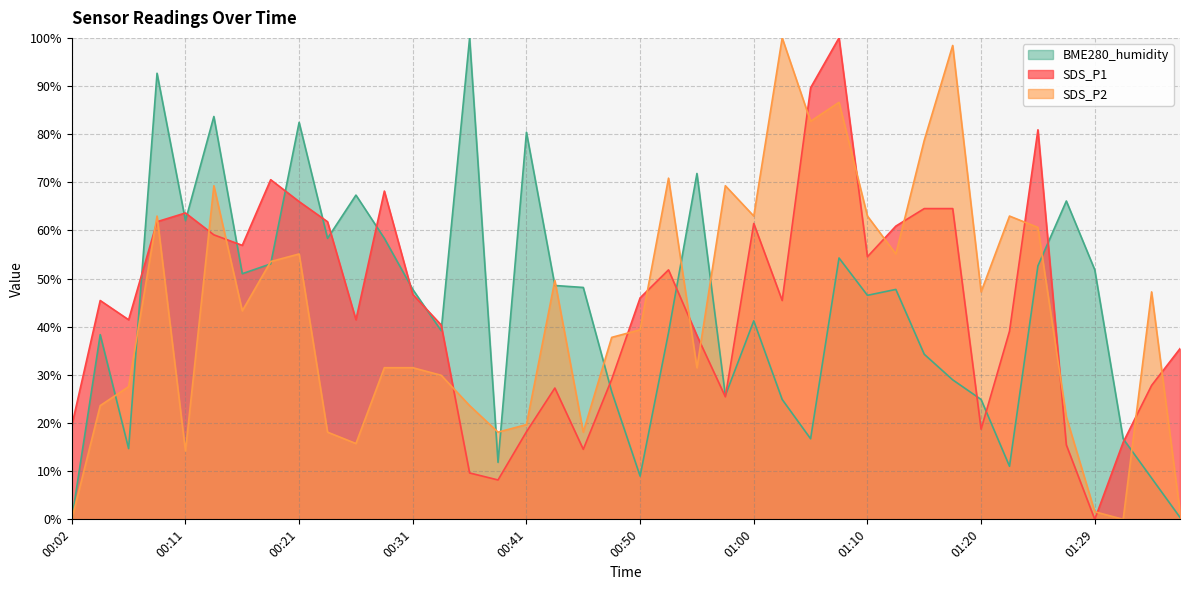

At which category is the sum across all series the highest?

01:07